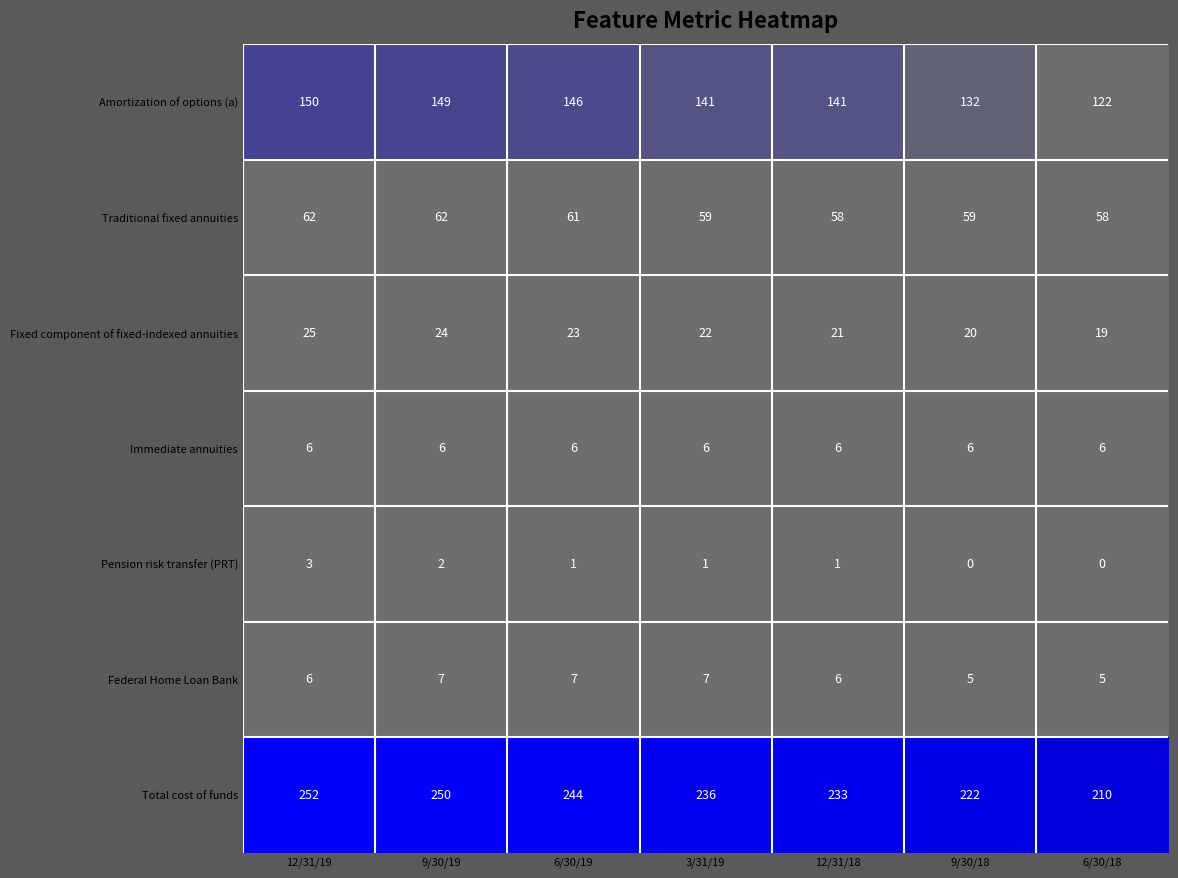

Count the Pension risk transfer (PRT) values in the range 0 to 2.

6